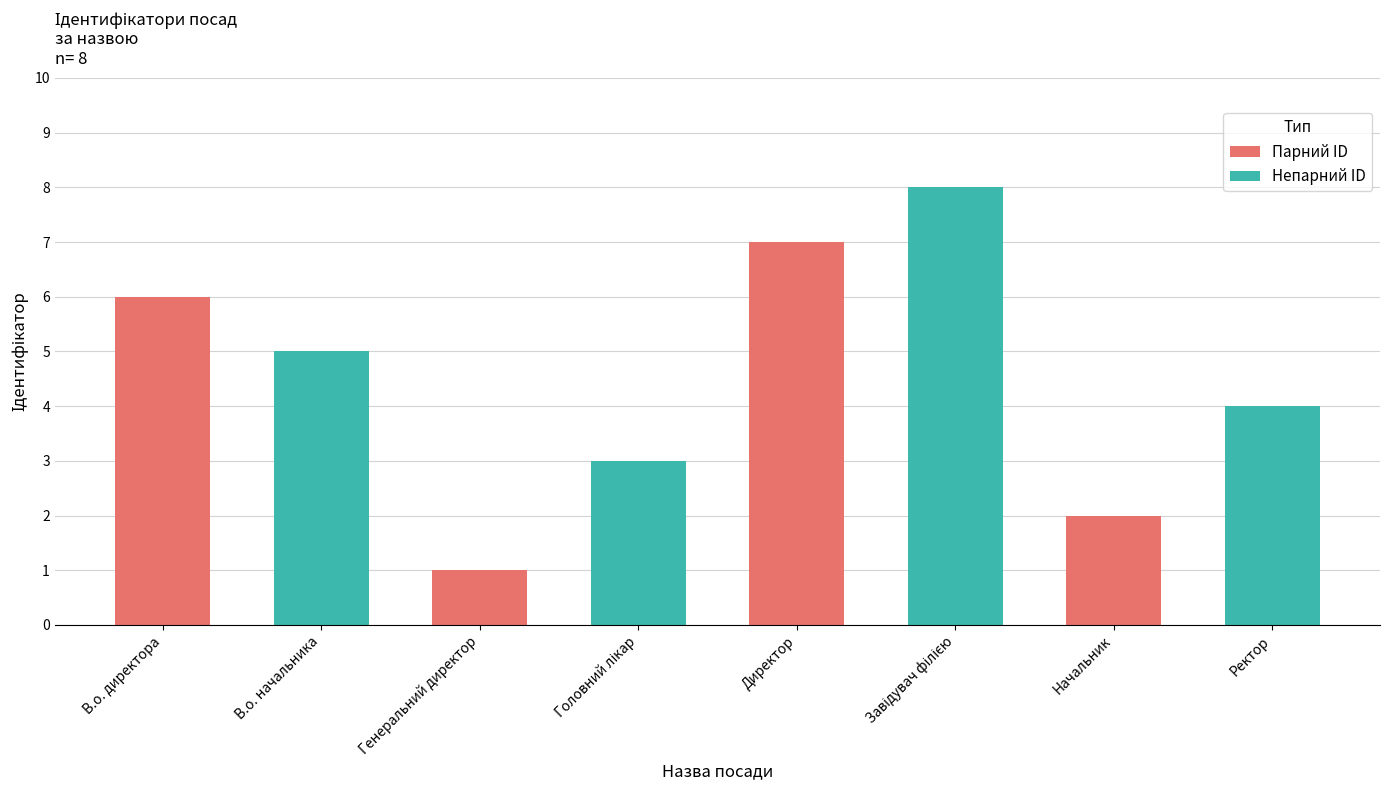

Is it true that the value at Директор is 12?

False